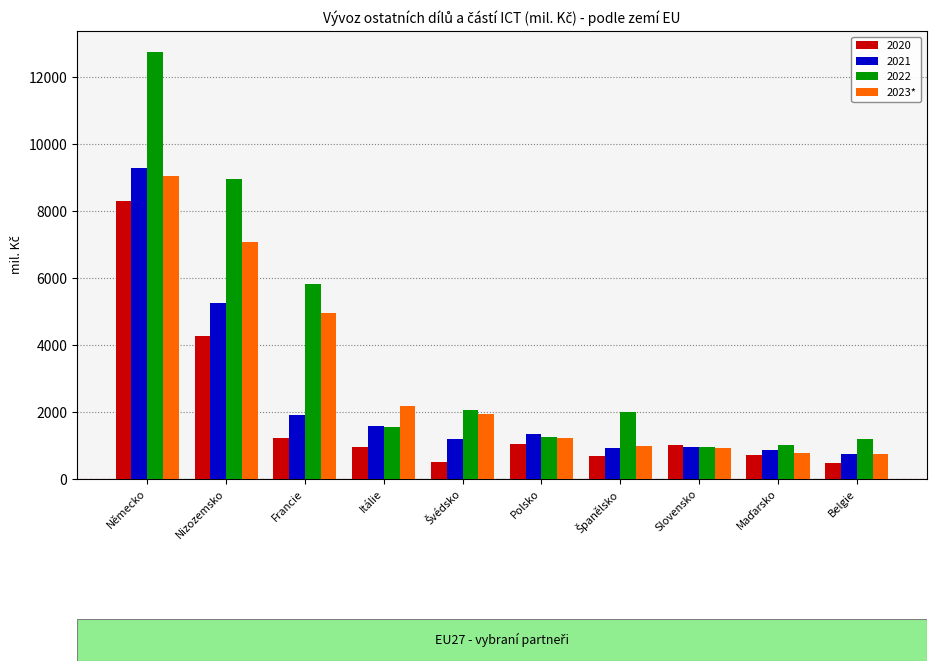

Which label corresponds to the largest value in the chart?

Německo